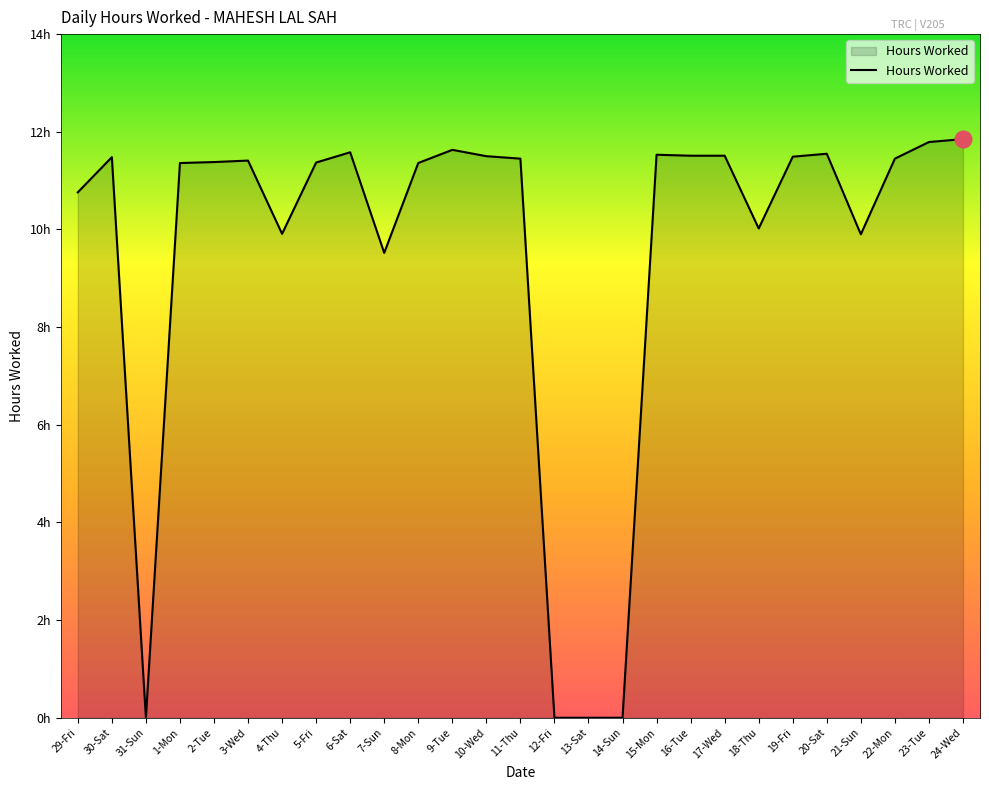

Does the chart have visible grid lines?

No